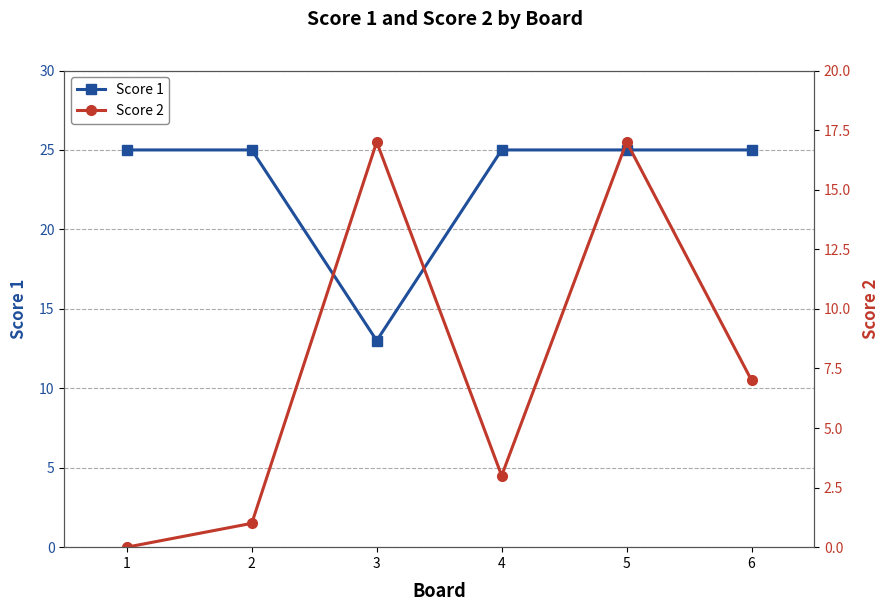

List the series in order of their peak value, lowest first.

Score 2, Score 1